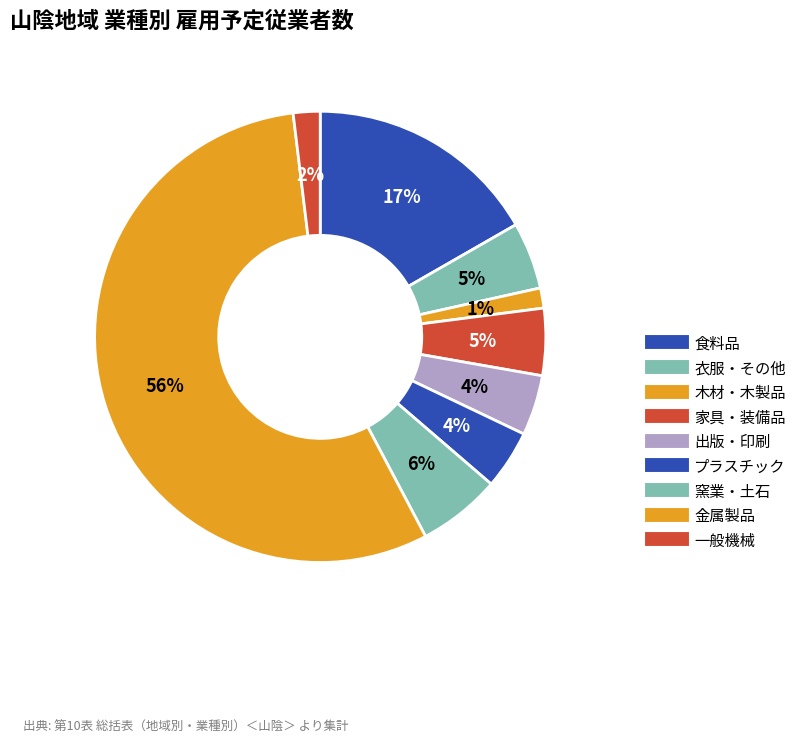

How many segments does this pie chart have?

9